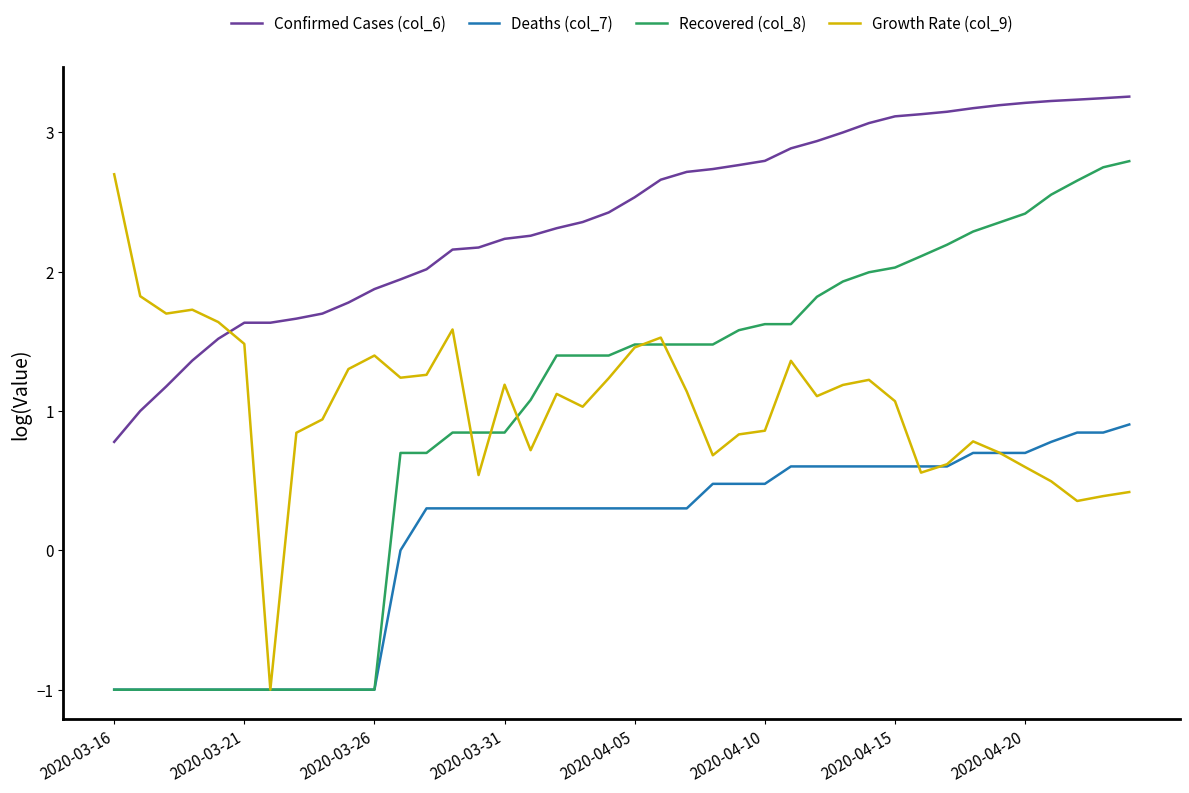

True or false: Confirmed Cases (col_6) and Recovered (col_8) cross at least once.

False